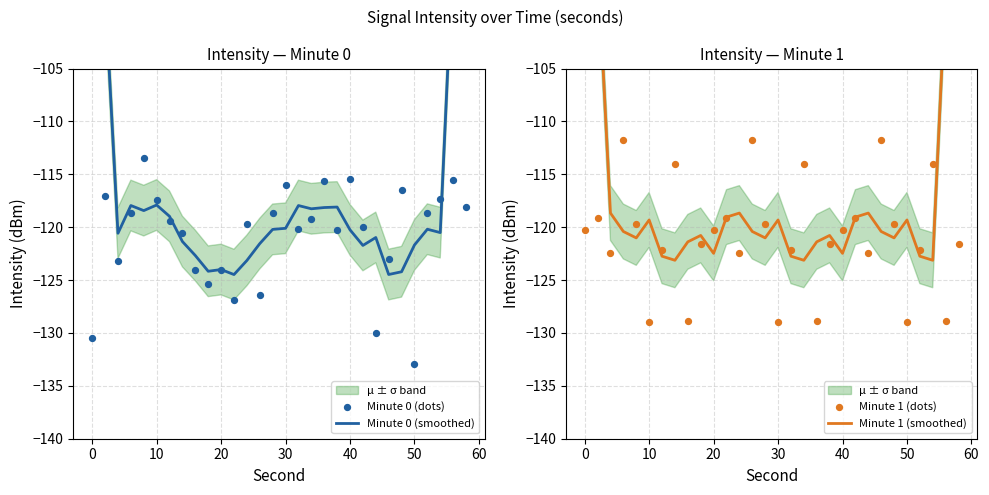

Is the value of Minute 0 (dots) at 25 greater than the value of Minute 0 (smoothed) at 29?

No